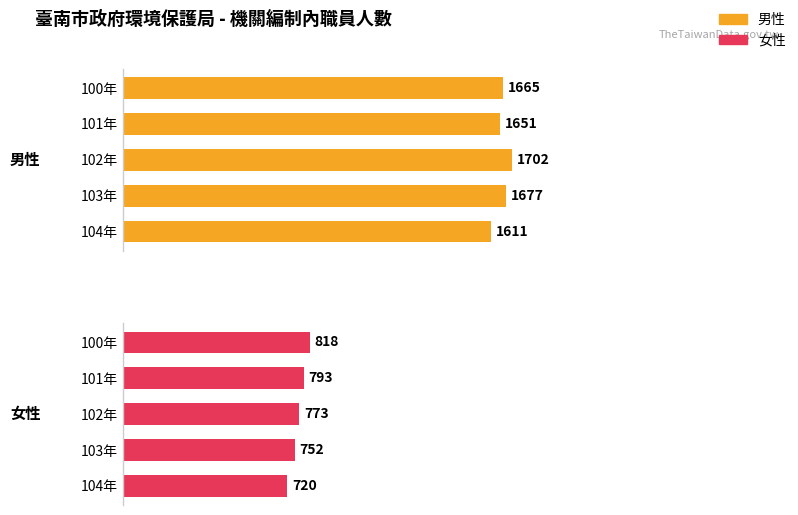

Rank the series by their average value, from lowest to highest.

女性, 男性